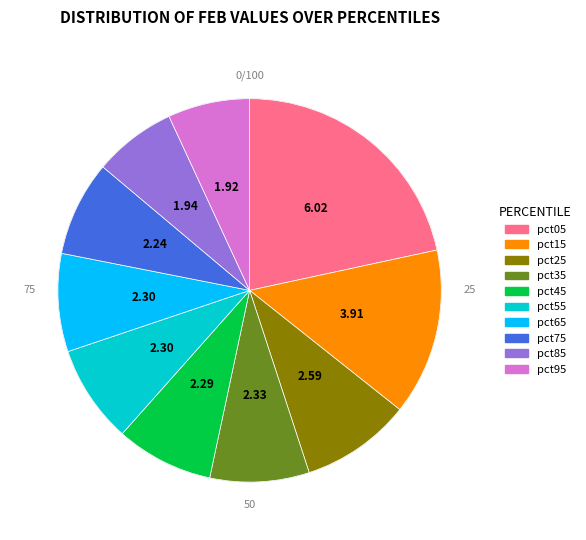

Does any single category account for the majority?

No